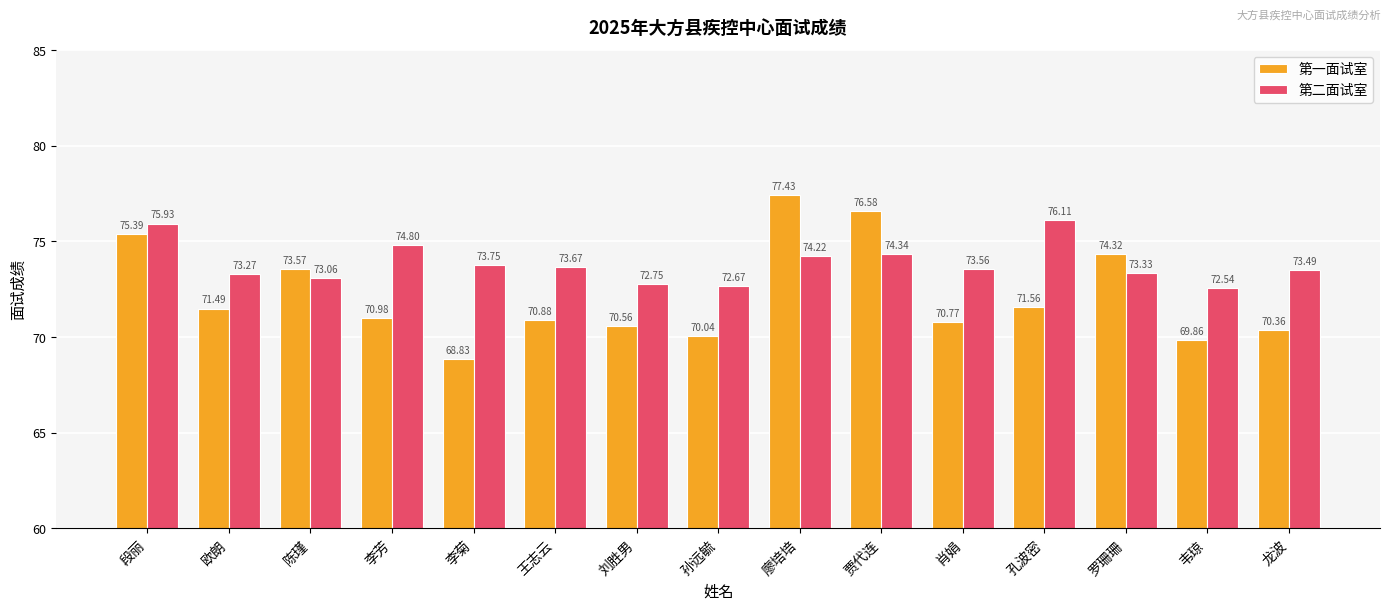

What is the total value across all series at 欧朗?

144.8